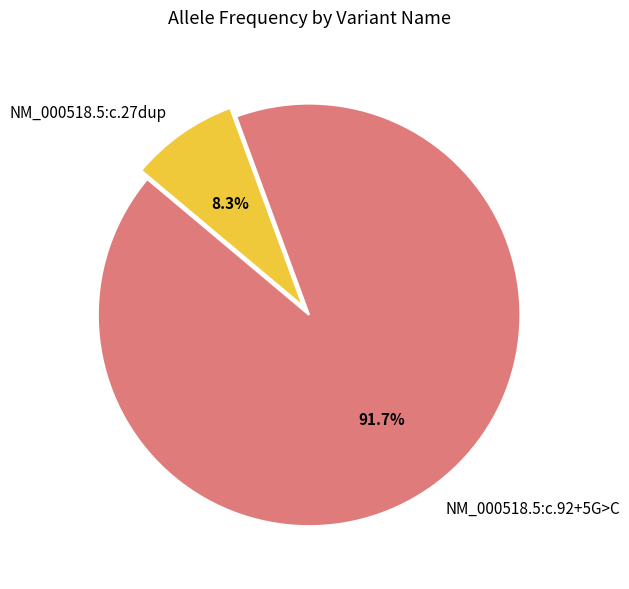

What is the largest slice in the pie chart?

NM_000518.5:c.92+5G>C